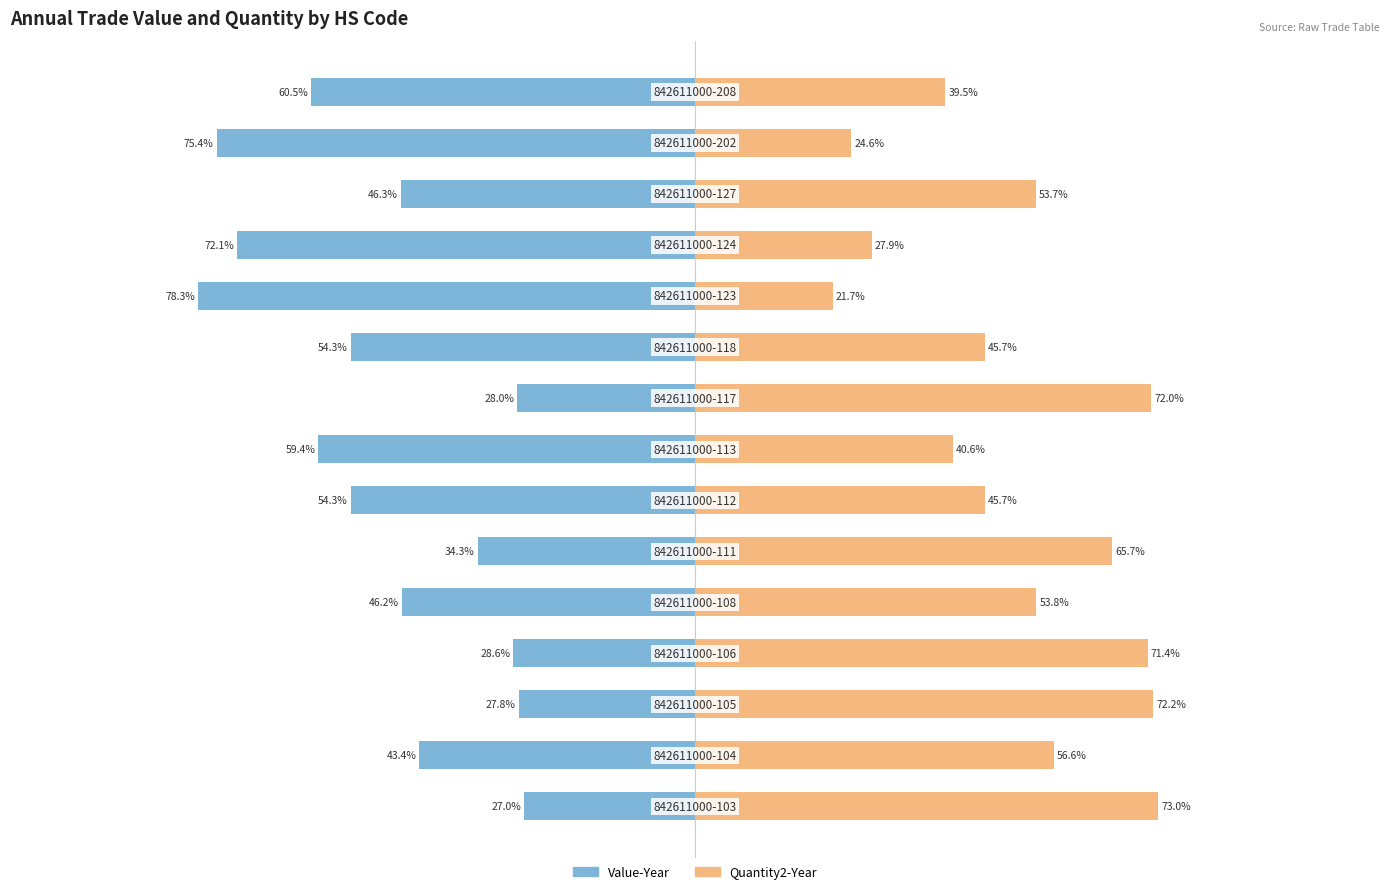

What is the value of the Value-Year bar at the 11th from the left?

-78.3